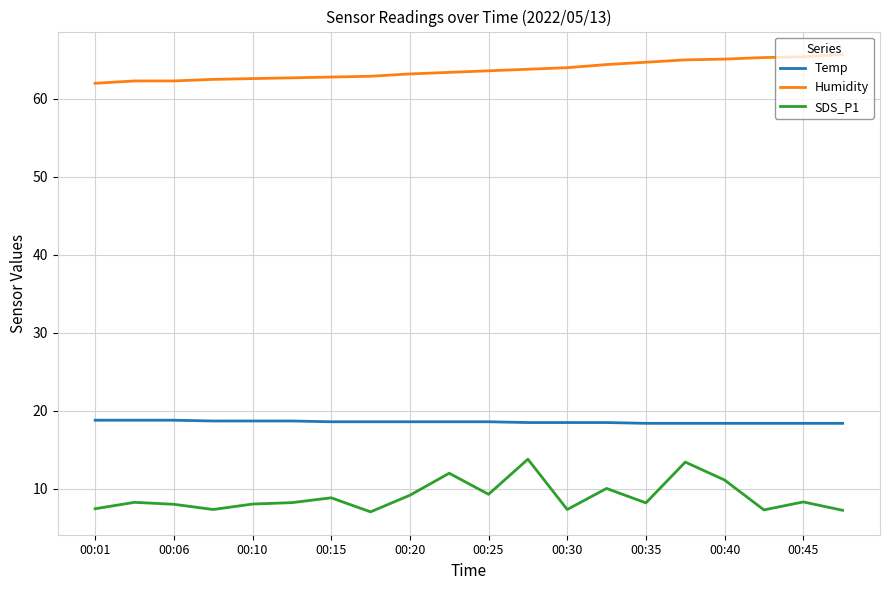

Which series has the largest total across all categories?

Humidity